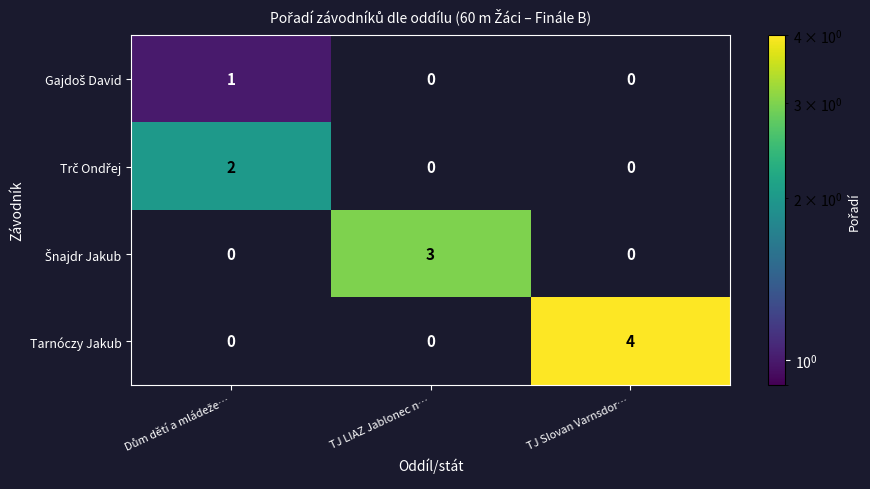

Which series has the largest total across all categories?

Tarnóczy Jakub